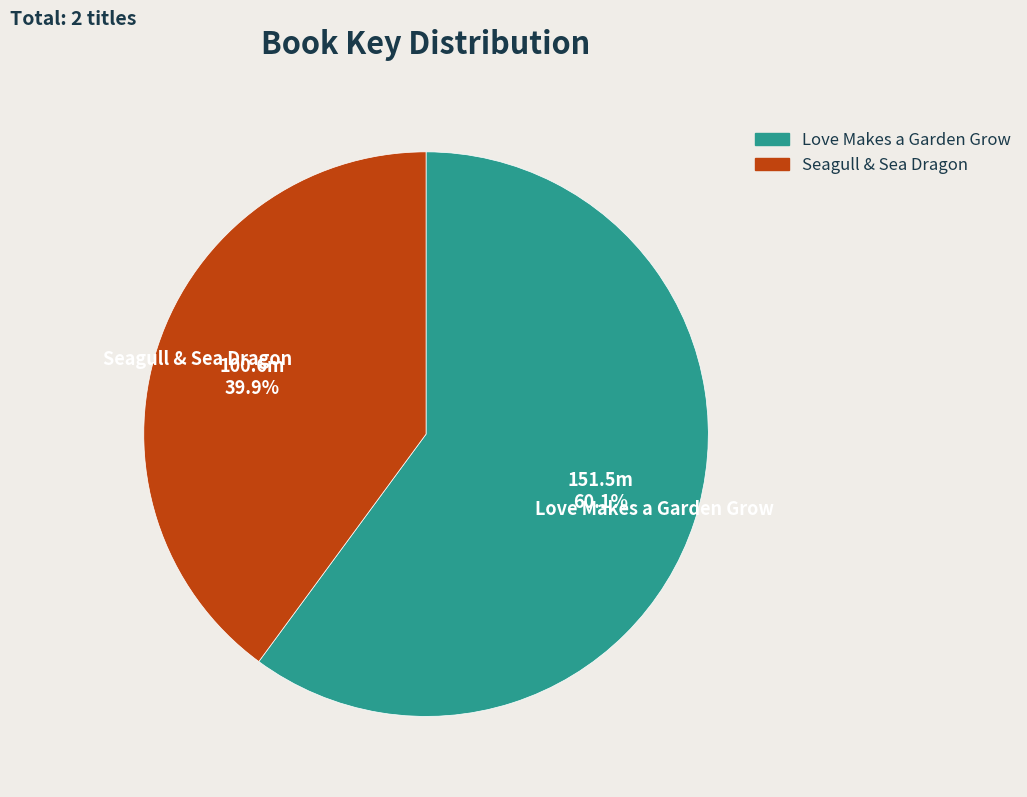

What is the ratio of the value at Seagull & Sea Dragon to the value at Love Makes a Garden Grow?

0.7